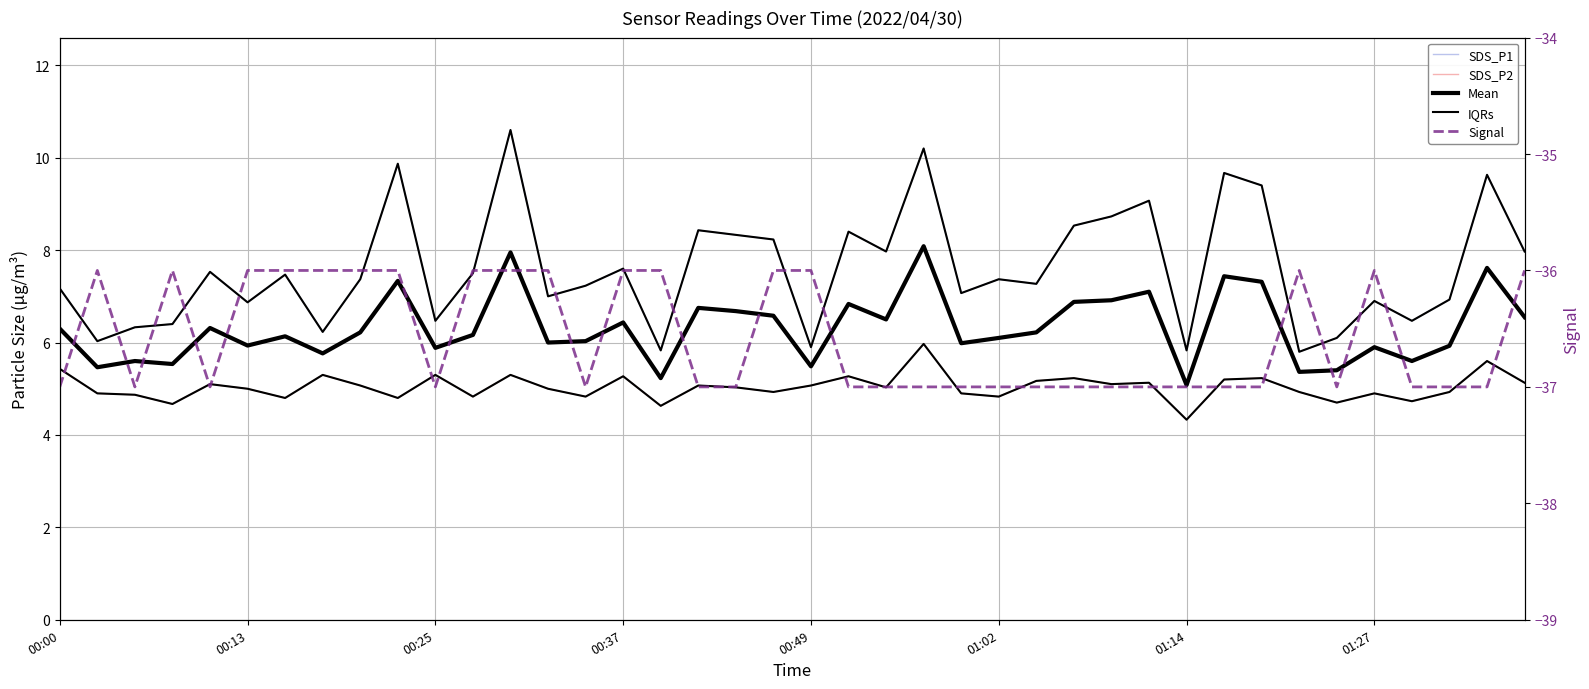

What is the greatest value displayed?

10.6